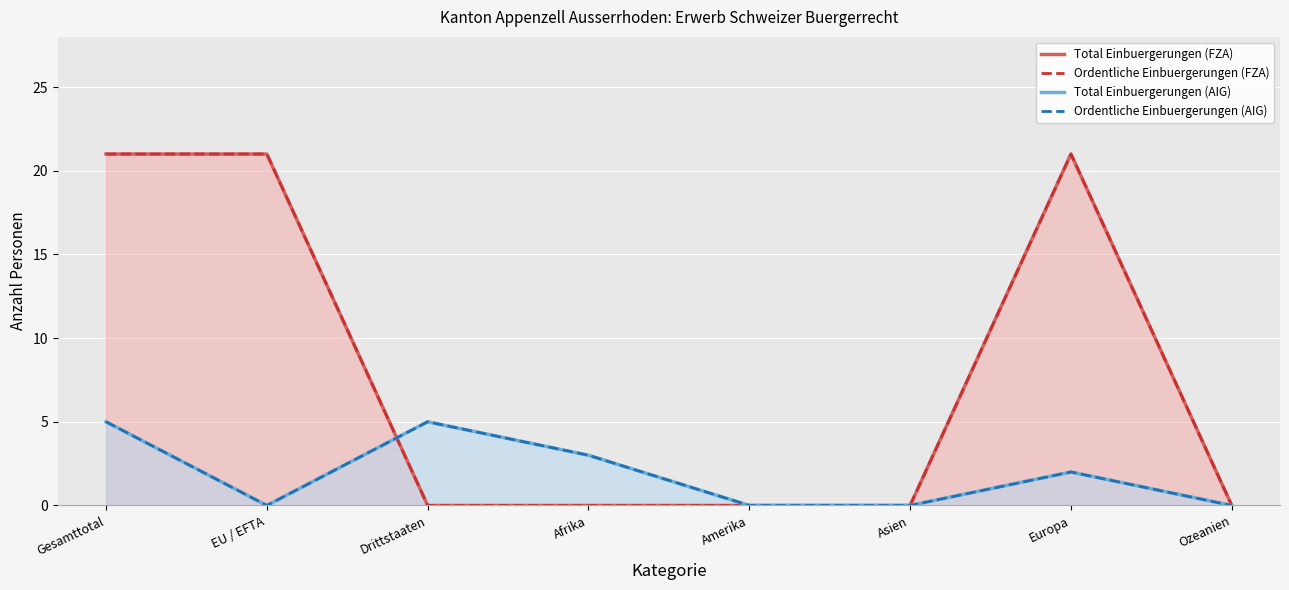

Which category has the lowest value in the Ordentliche Einbuergerungen (AIG) series?

EU / EFTA